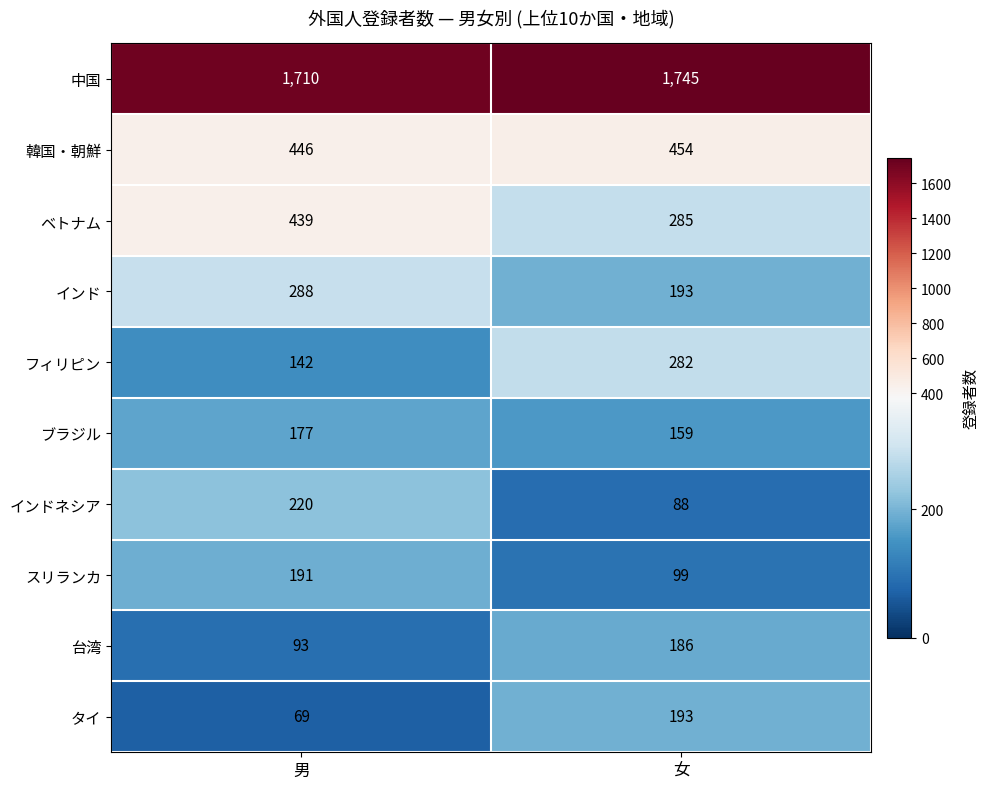

At 男, list the series in order from largest to smallest.

中国, 韓国・朝鮮, ベトナム, インド, インドネシア, スリランカ, ブラジル, フィリピン, 台湾, タイ